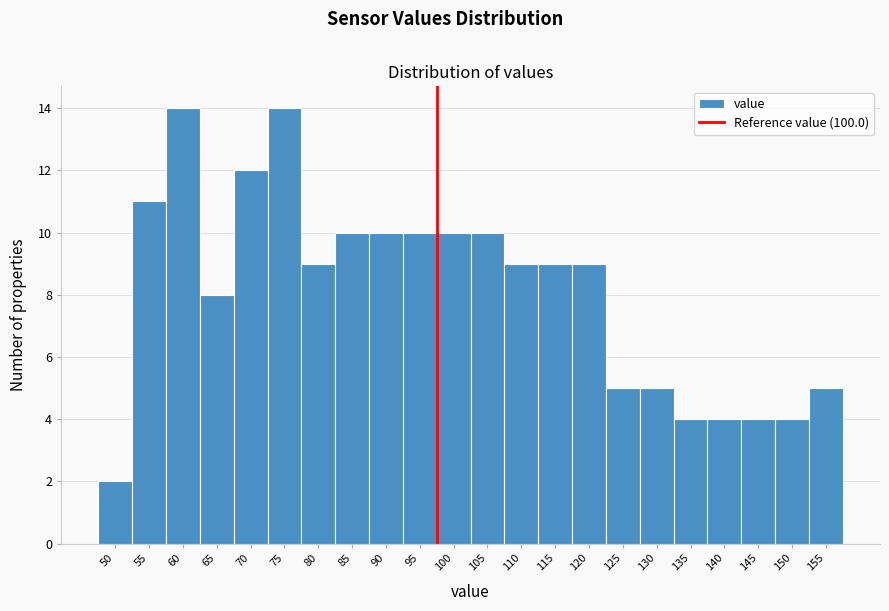

Reading right to left, what are all the values shown in this chart?

155=5	150=4	145=4	140=4	135=4	130=5	125=5	120=9	115=9	110=9	105=10	100=10	95=10	90=10	85=10	80=9	75=14	70=12	65=8	60=14	55=11	50=2